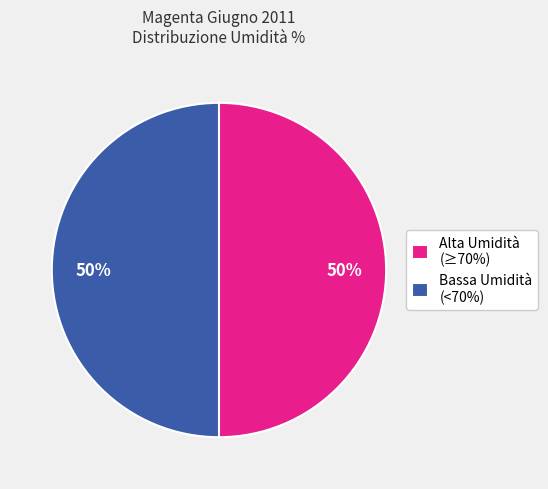

How many slices are in this pie chart?

2